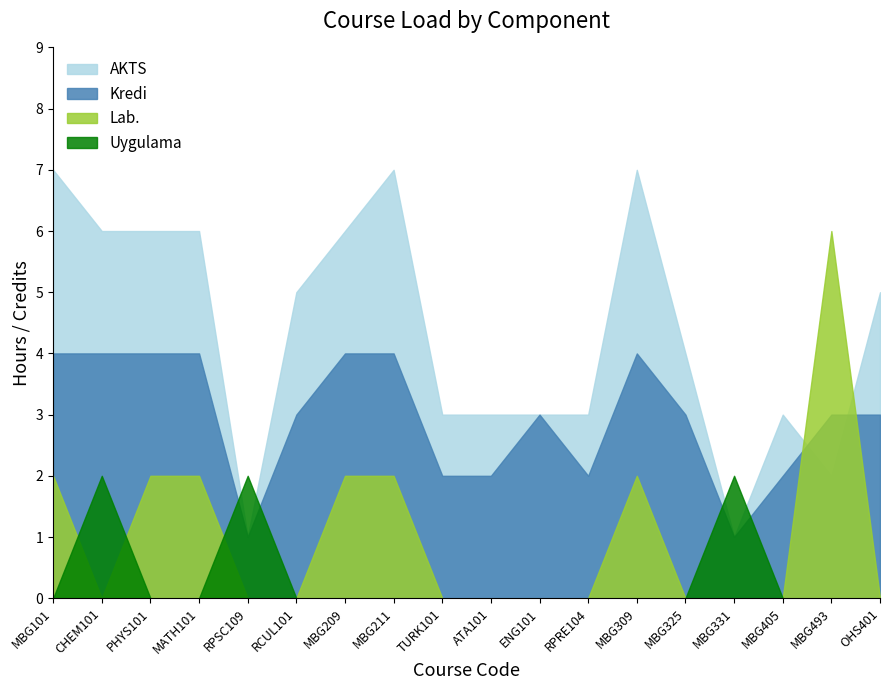

List the labels in order of Kredi value, largest first.

MBG101, CHEM101, PHYS101, MATH101, MBG209, MBG211, MBG309, RCUL101, ENG101, MBG325, MBG493, OHS401, TURK101, ATA101, RPRE104, MBG405, RPSC109, MBG331